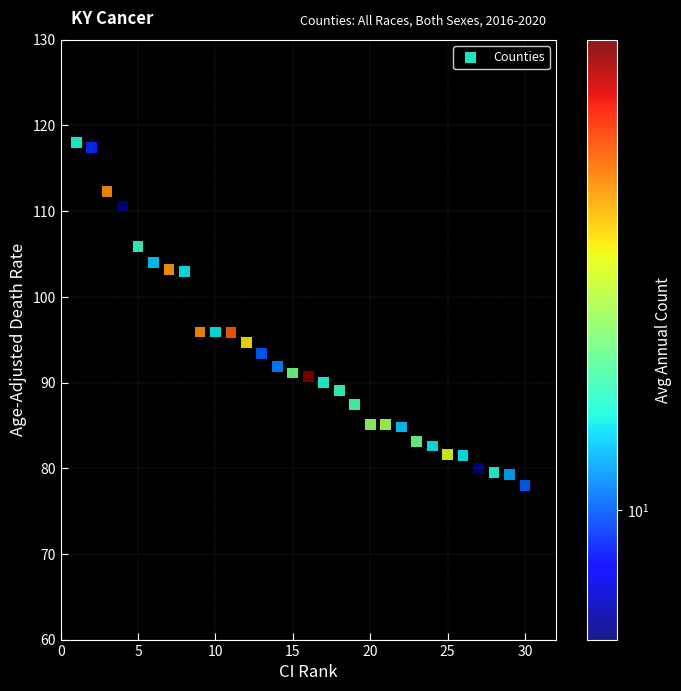

What is the range of Y values (max minus min)?

40.0